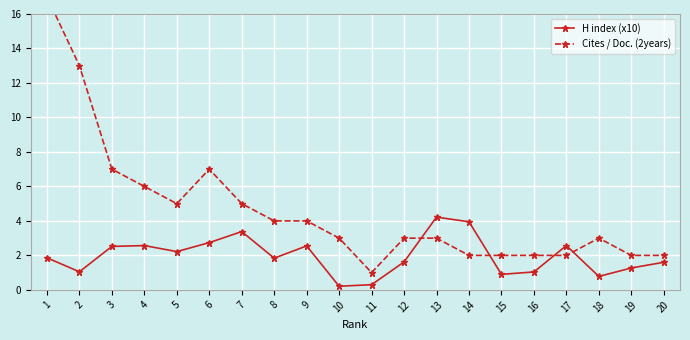

Rank the series at 14 from highest to lowest value.

H index (x10), Cites / Doc. (2years)